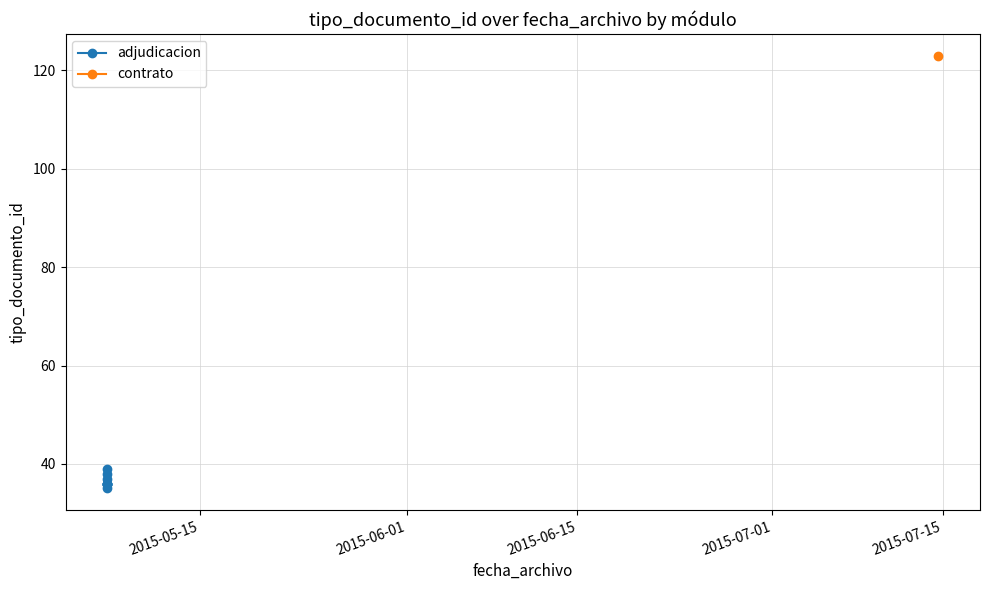

True or false: there are more than 1 points higher than both neighbors.

True